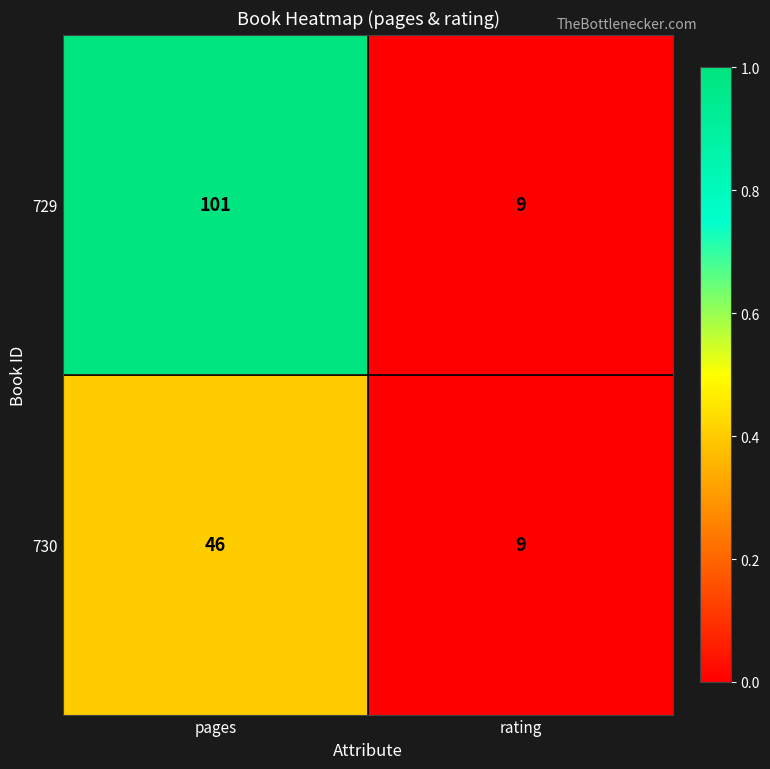

Reading left to right, list all the values displayed in this chart.

729: 101	9
730: 46	9